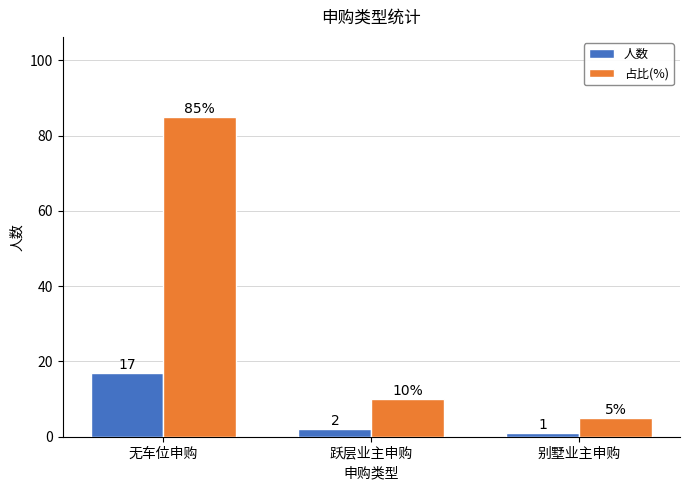

List the series in order of their overall mean, lowest first.

人数, 占比(%)